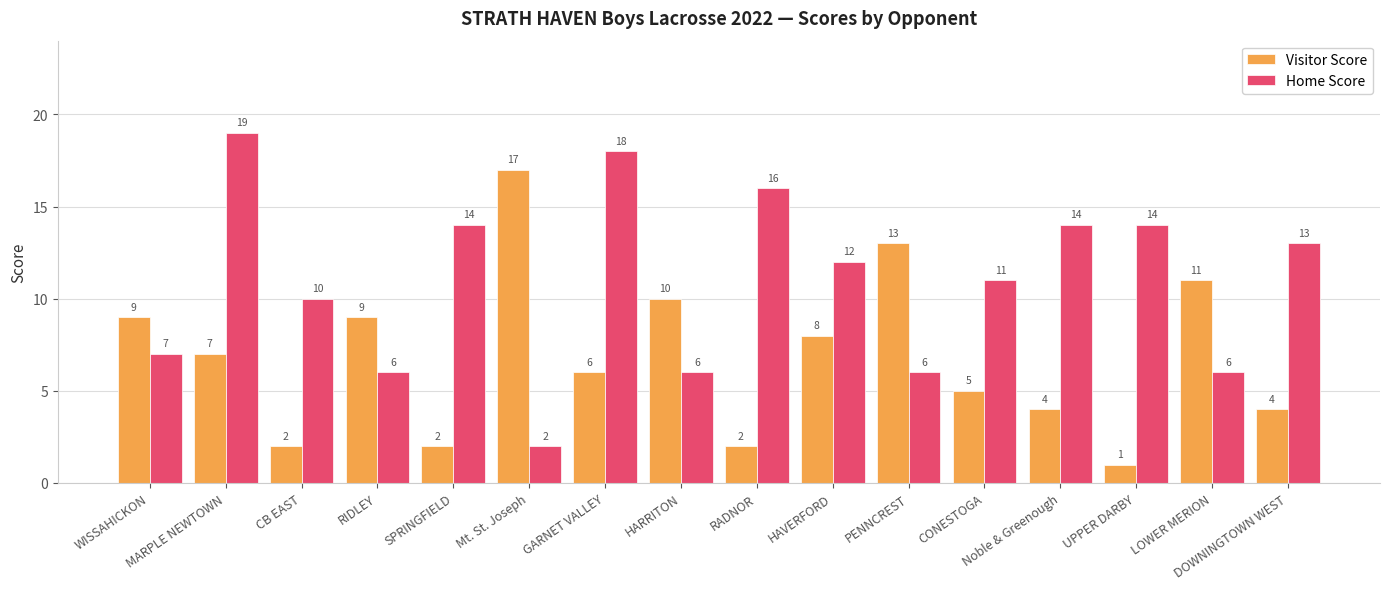

Which series has the widest spread of values?

Home Score